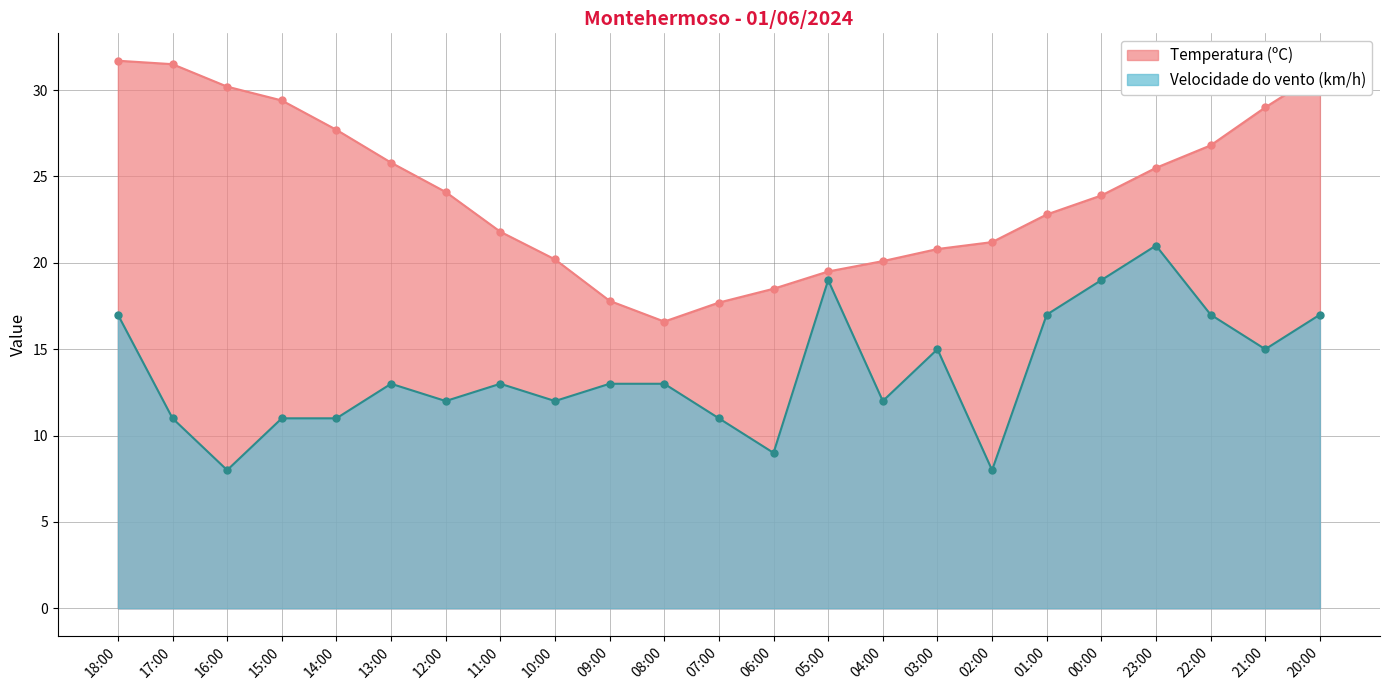

Which series has the largest range (max minus min)?

Temperatura (ºC)